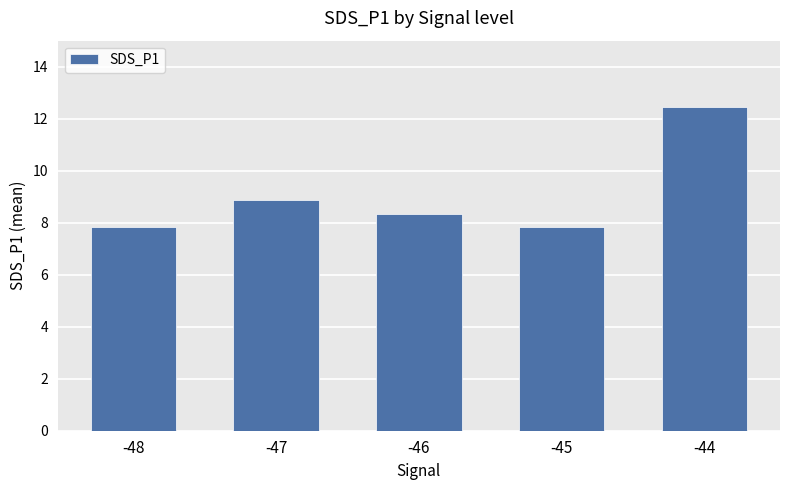

At which label is the value closest to 10?

-47